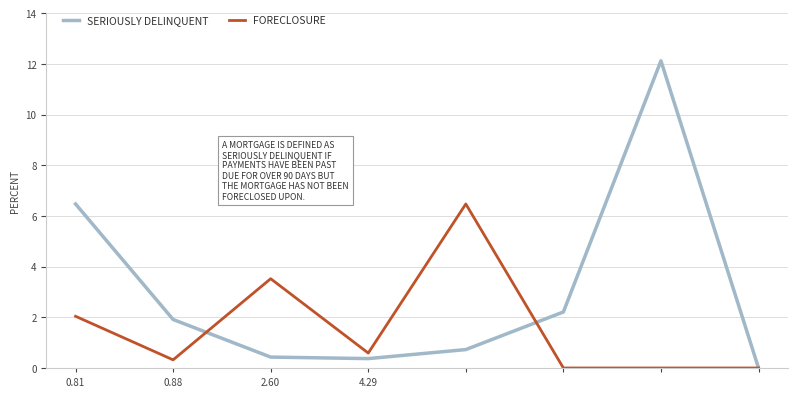

Which series has the largest total across all categories?

SERIOUSLY DELINQUENT